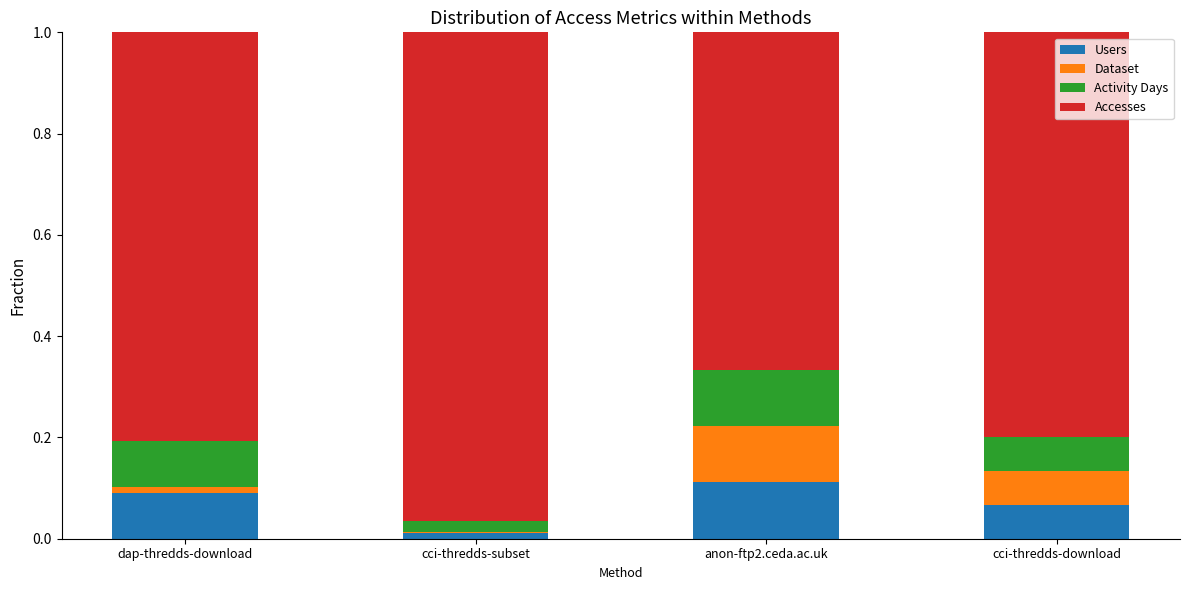

Which category has the lowest value in the Users series?

cci-thredds-subset